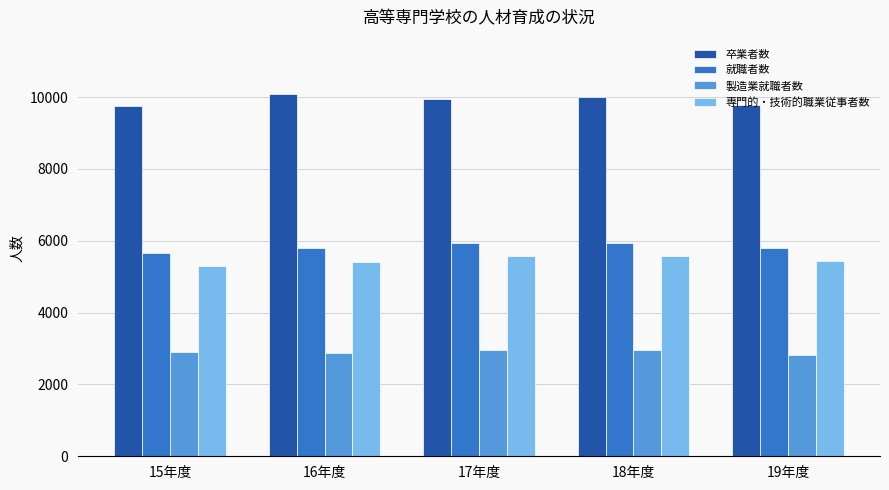

Which series has the largest total across all categories?

卒業者数